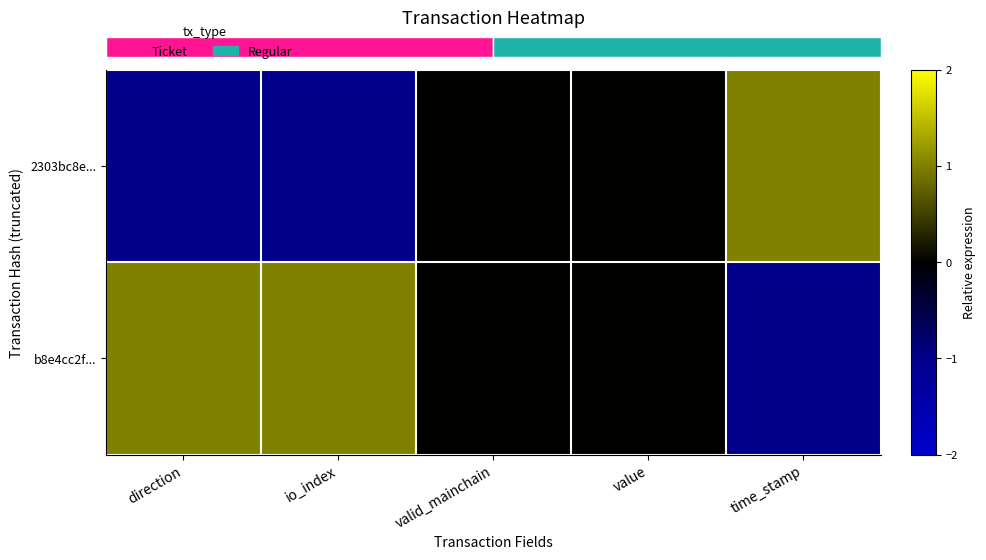

What is the sum of all b8e4cc2f... values?

1